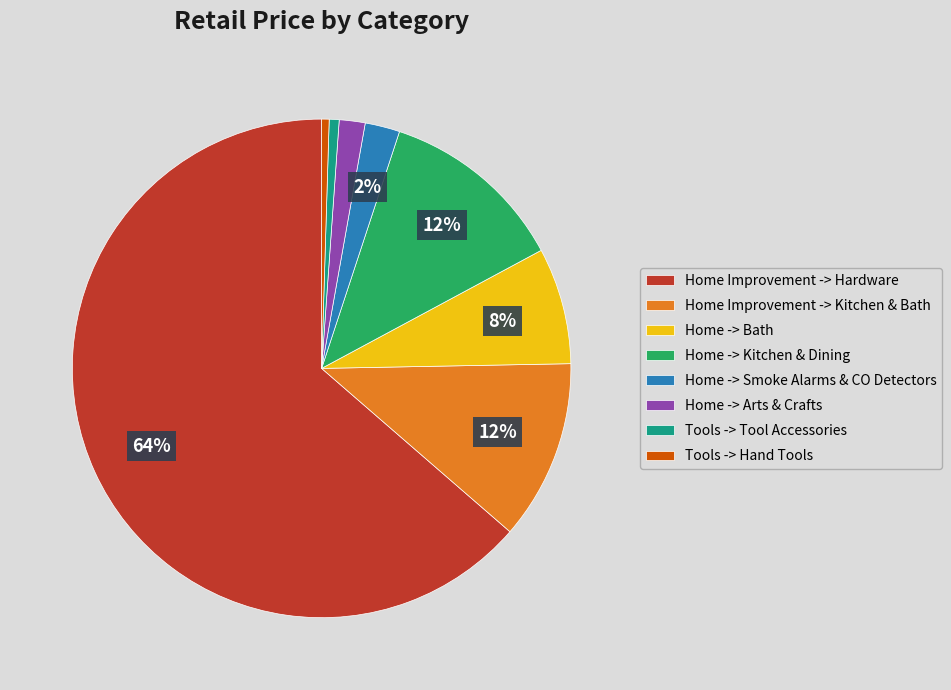

What is the largest slice in the pie chart?

Home Improvement -> Hardware